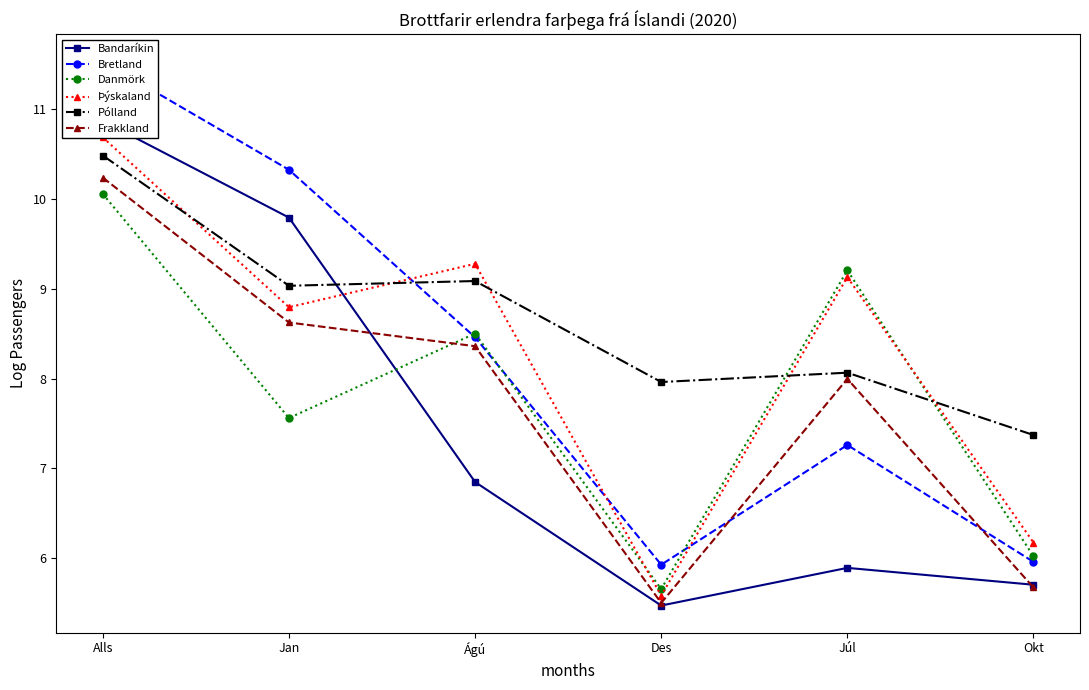

Which series has the widest spread of values?

Bretland